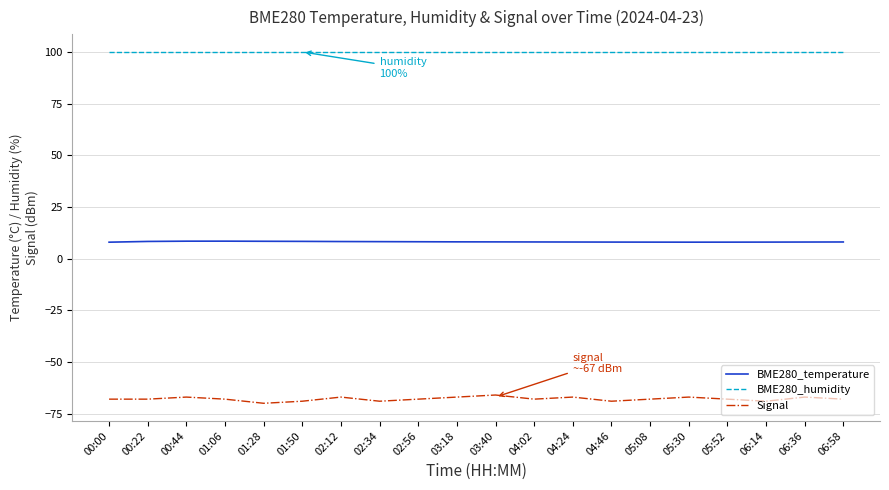

The value of BME280_temperature at 02:56 is 8.2. True or false?

True